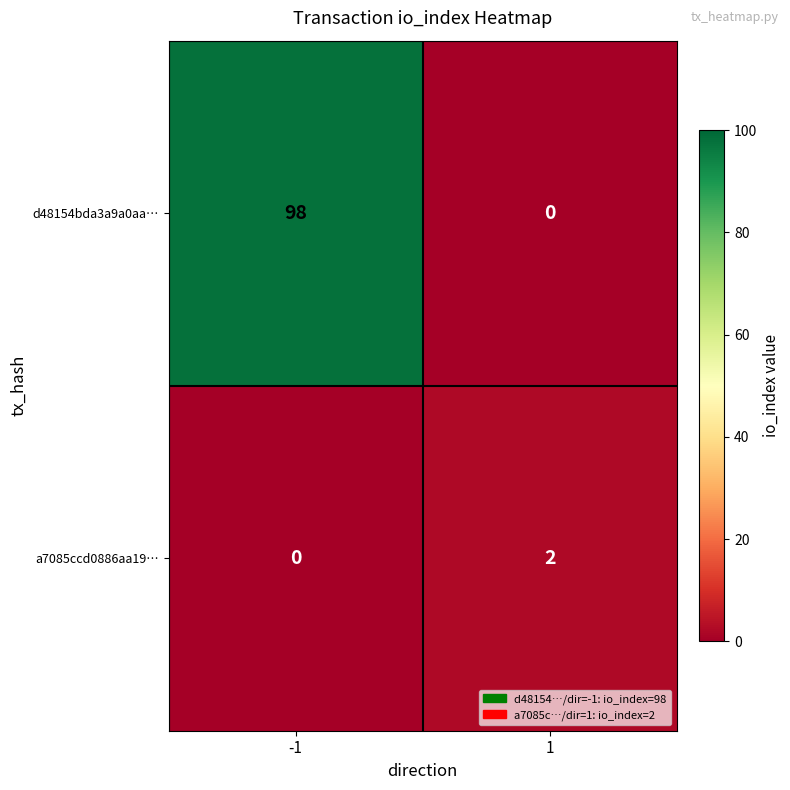

What is the difference between the maximum and minimum values in the d48154bda3a9a0aa… series?

98